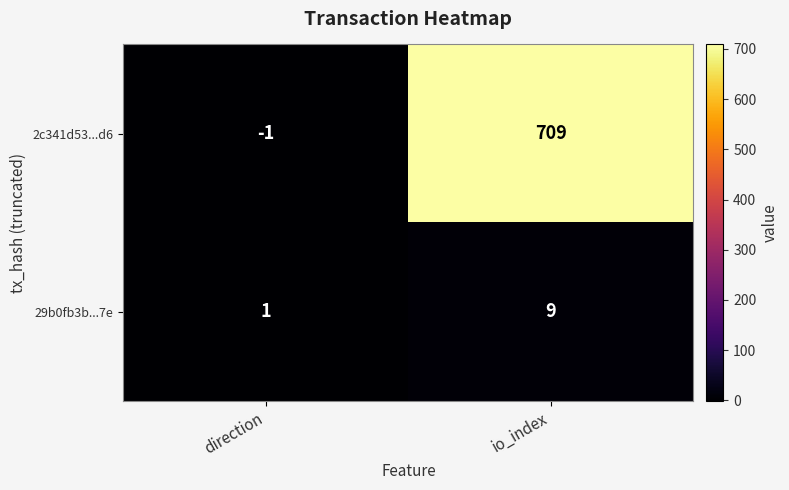

What is the approximate value of 2c341d53...d6 at io_index, to the nearest 100?

700